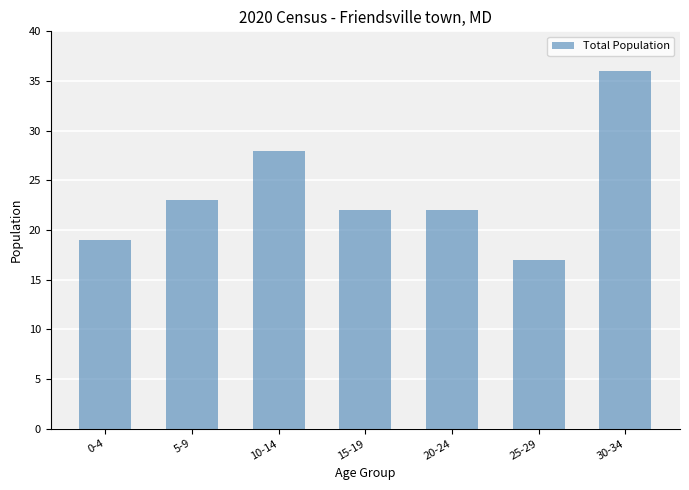

What is the difference between the values at 5-9 and 10-14?

5